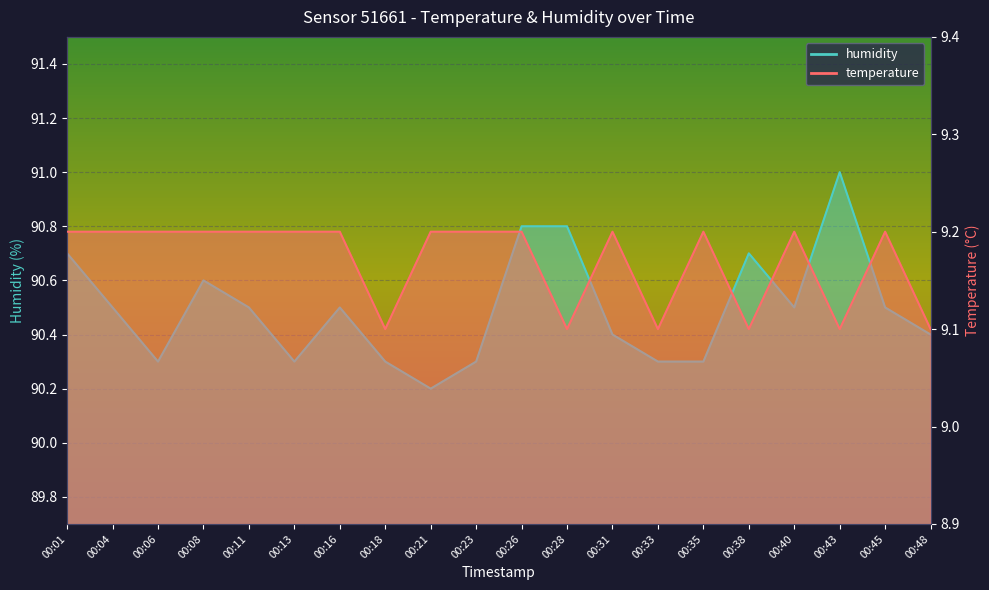

Rank the series by their average value, from highest to lowest.

humidity, temperature